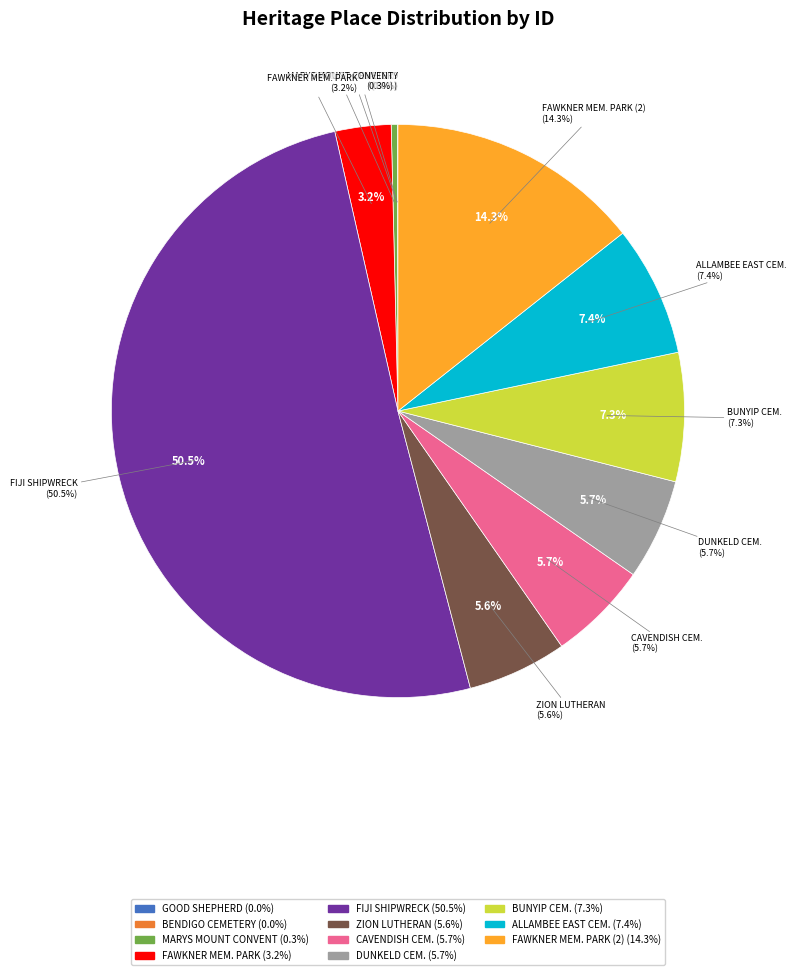

Rank the categories by value from lowest to highest.

FORMER CONVENT OF THE GOOD SHEPHERD, BENDIGO CEMETERY, FORMER MARYS MOUNT CONVENT, FAWKNER MEMORIAL PARK (13043), ZION LUTHERAN CHURCH, CAVENDISH CEMETERY (NEW), DUNKELD CEMETERY (NEW), BUNYIP GENERAL CEMETERY, ALLAMBEE EAST CEMETERY SITE, FAWKNER MEMORIAL PARK (59162), FIJI SHIPWRECK LANDSCAPE